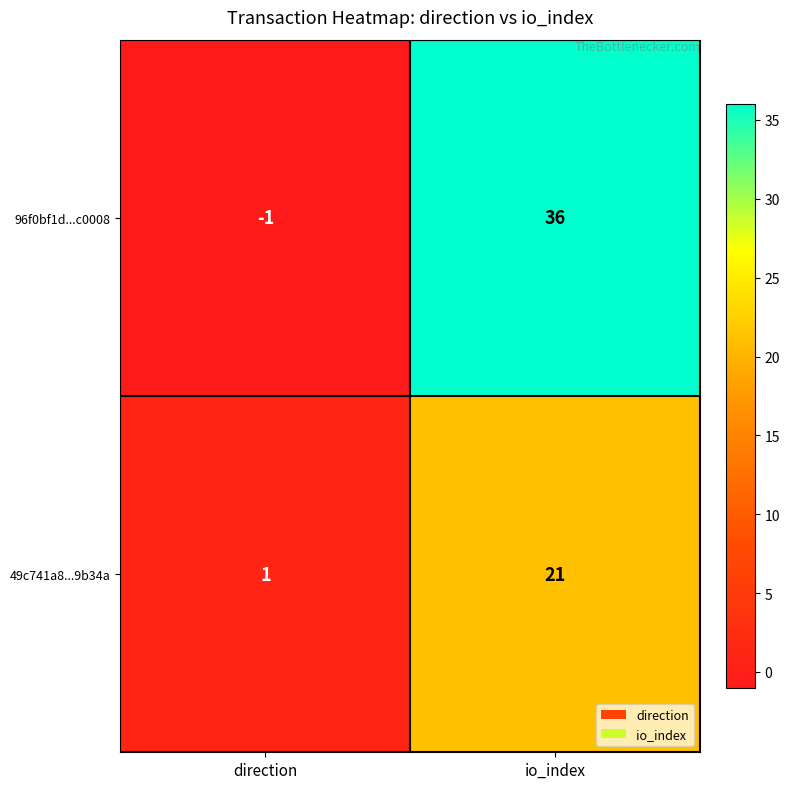

What is the spread (max minus min) of values at io_index?

15